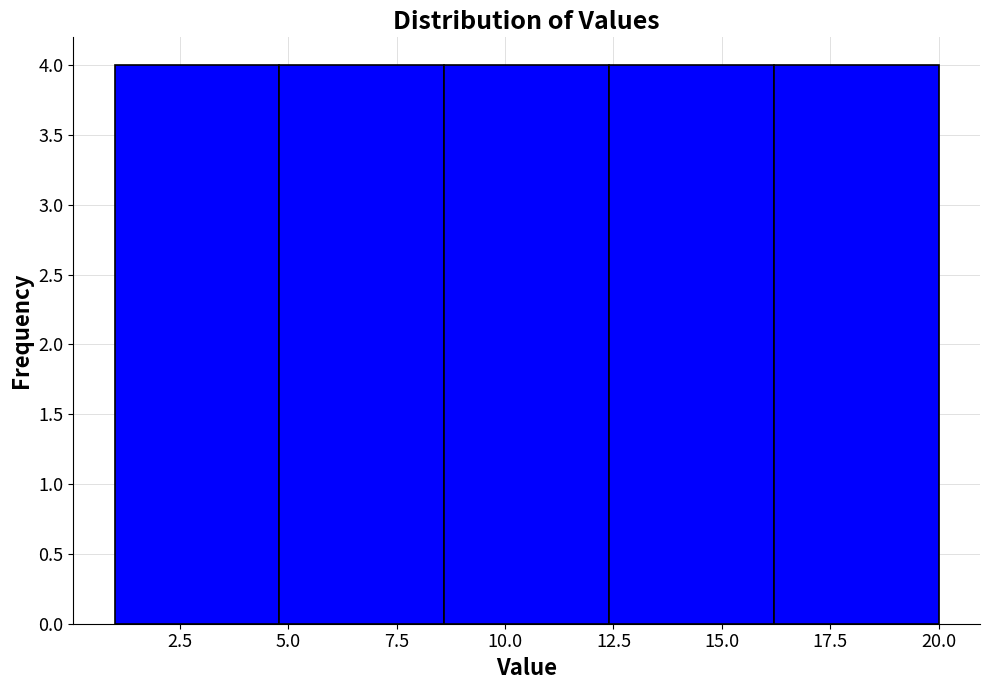

What is the height of the bar covering 16.2 to 20.0 on the x-axis? Neither the bar edges nor the heights are printed on the chart, so give them approximately, as read against the axes.

4